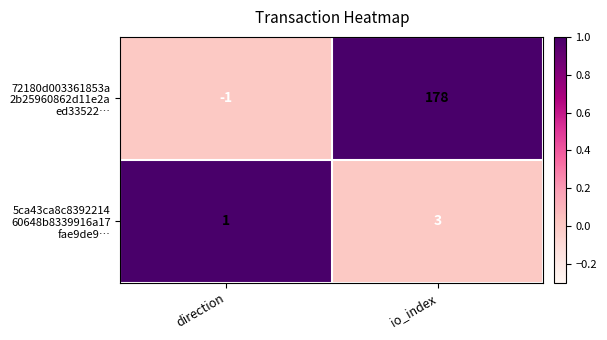

At which category is the sum across all series the highest?

io_index